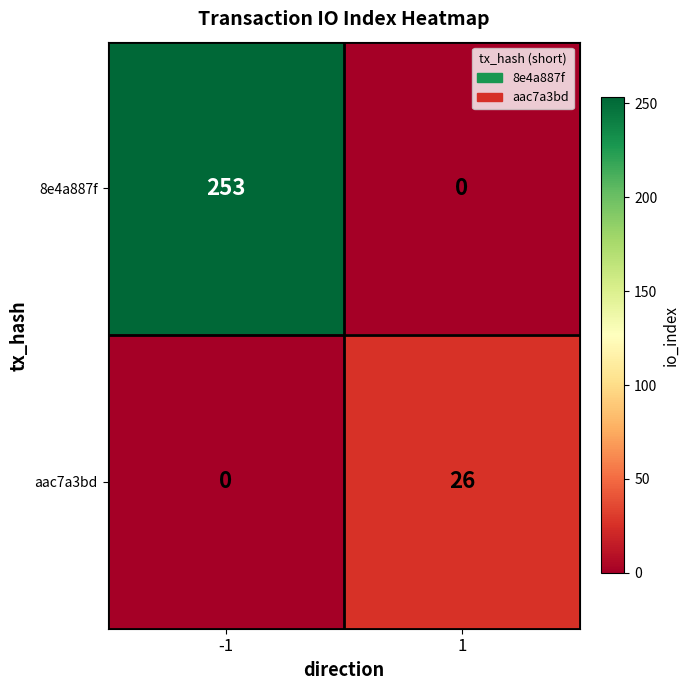

Rank the series by their average value, from lowest to highest.

aac7a3bd, 8e4a887f